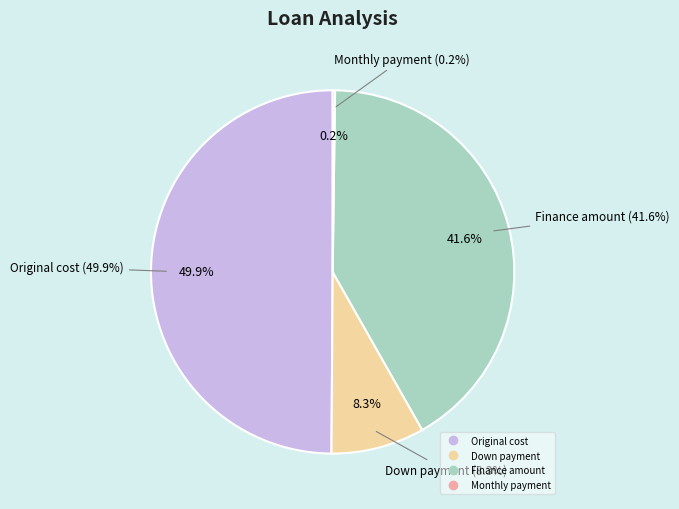

To the nearest percent, what is the combined percentage of Original cost and Monthly payment?

50%